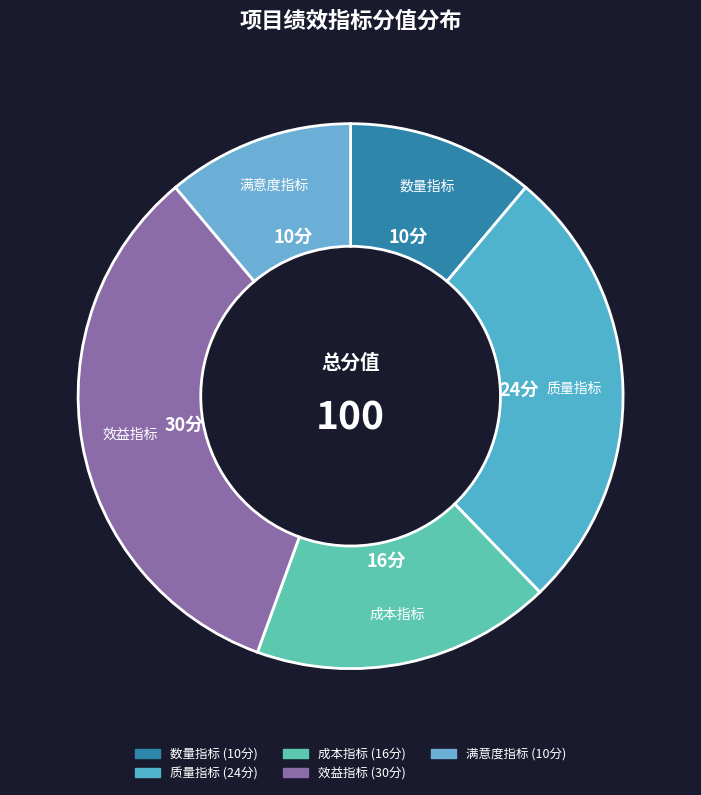

What is the largest slice in the pie chart?

效益指标